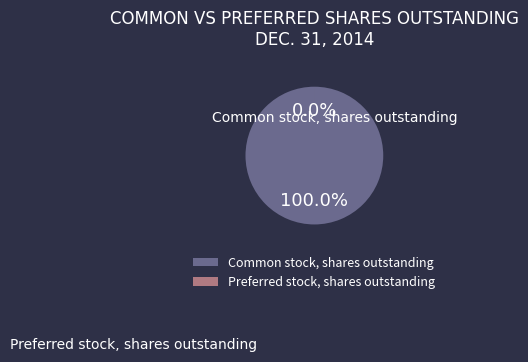

Which category has the smallest portion of the pie?

Preferred stock, shares outstanding